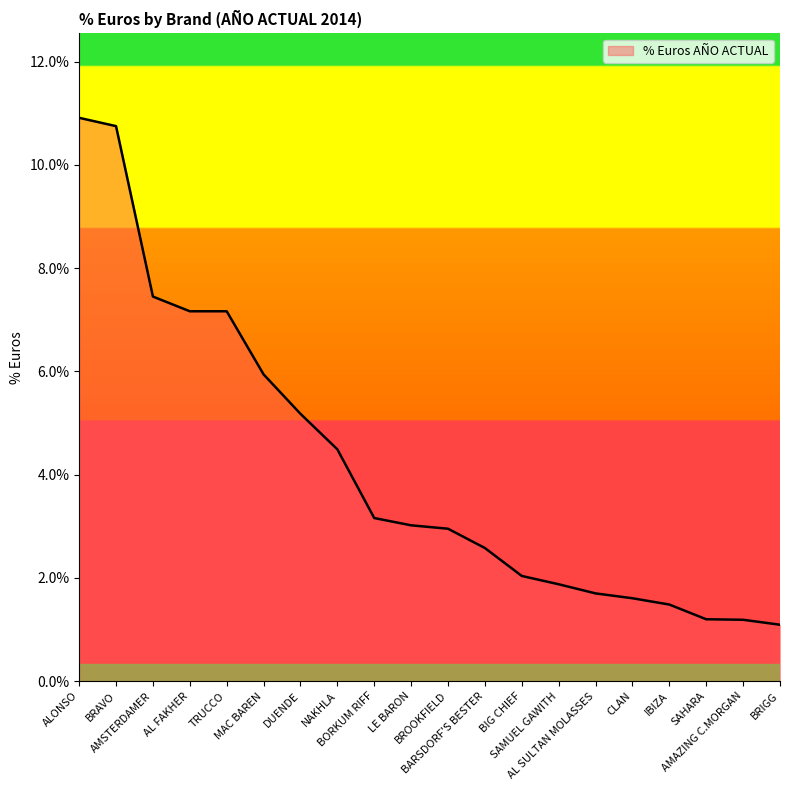

Rank the categories by value from lowest to highest.

BRIGG, AMAZING C.MORGAN, SAHARA, IBIZA, CLAN, AL SULTAN MOLASSES, SAMUEL GAWITH, BIG CHIEF, BARSDORF'S BESTER, BROOKFIELD, LE BARON, BORKUM RIFF, NAKHLA, DUENDE, MAC BAREN, AL FAKHER, TRUCCO, AMSTERDAMER, BRAVO, ALONSO